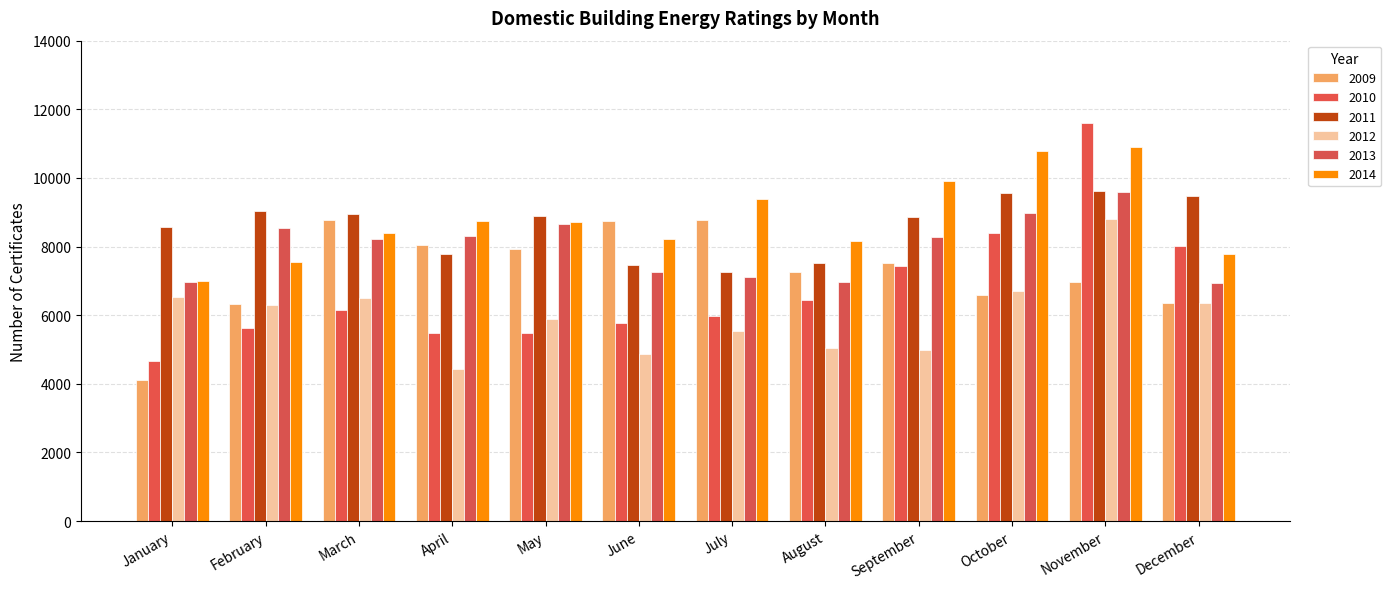

What is the total value across all series at May?

45524